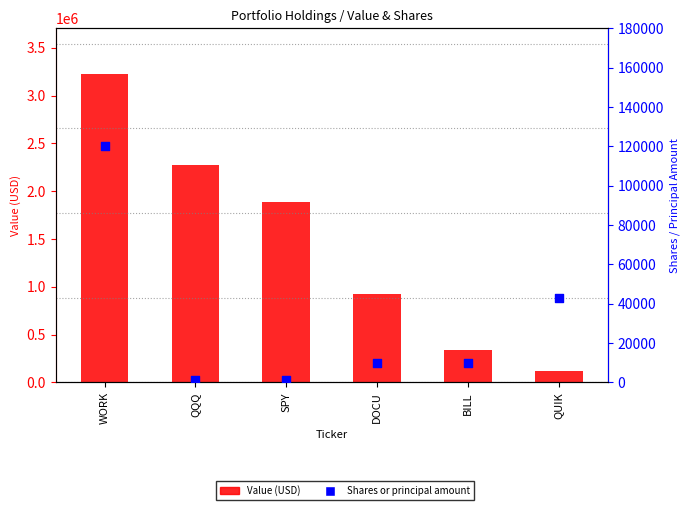

At how many categories does at least one series exceed 438121?

4